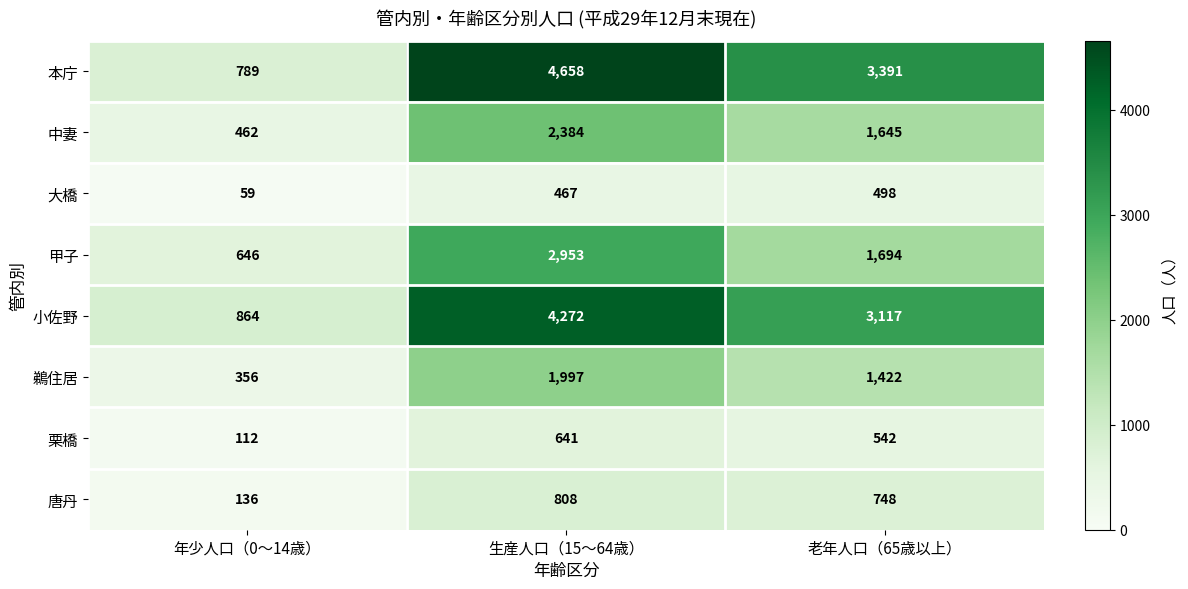

True or false: 本庁 has a value of 1092 at 生産人口（15～64歳）.

False